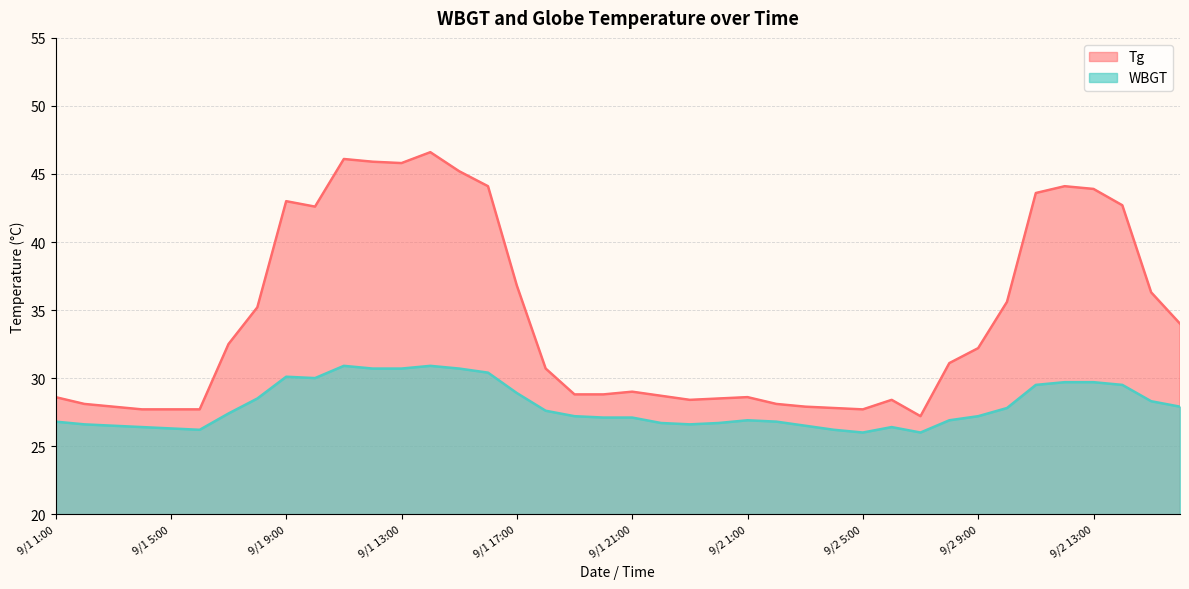

What is the value of the Tg point at the 9th from the left?

43.0